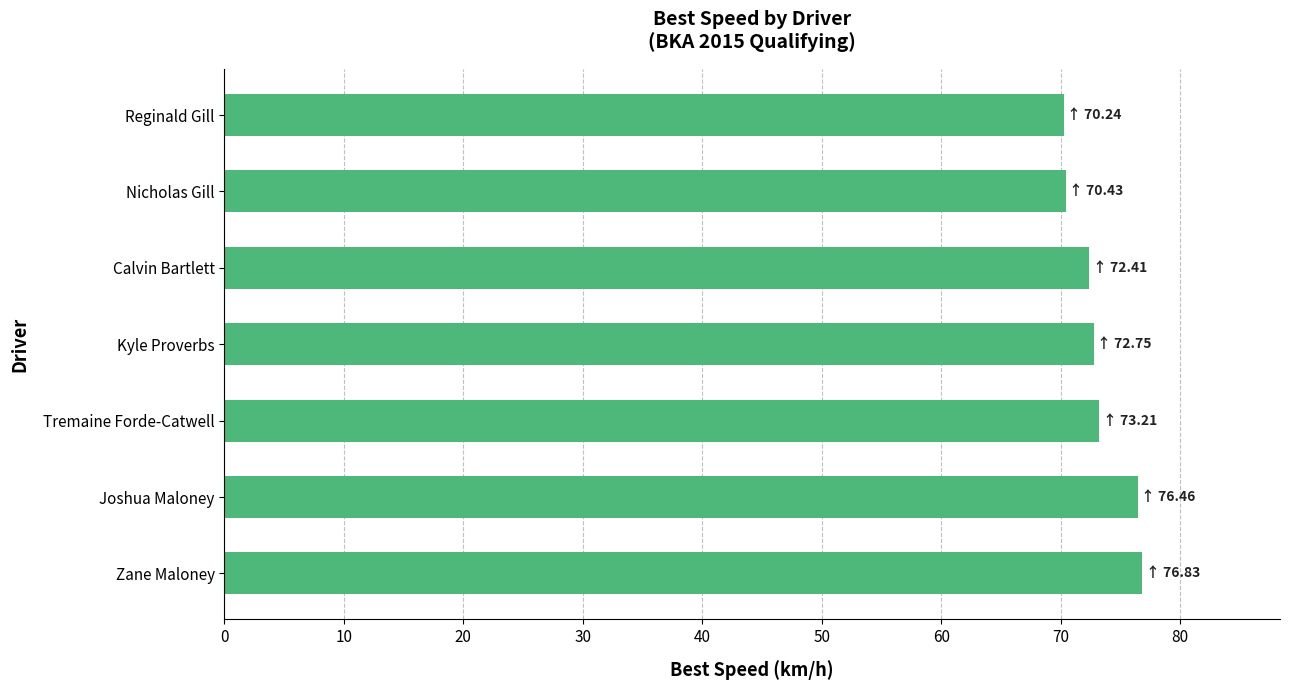

What is the smallest value displayed?

70.2